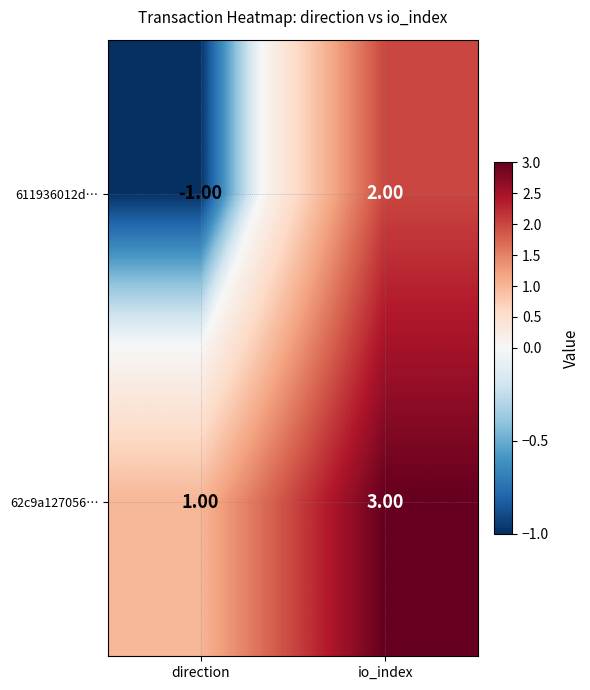

Between direction and io_index, which series saw the biggest shift?

611936012d…